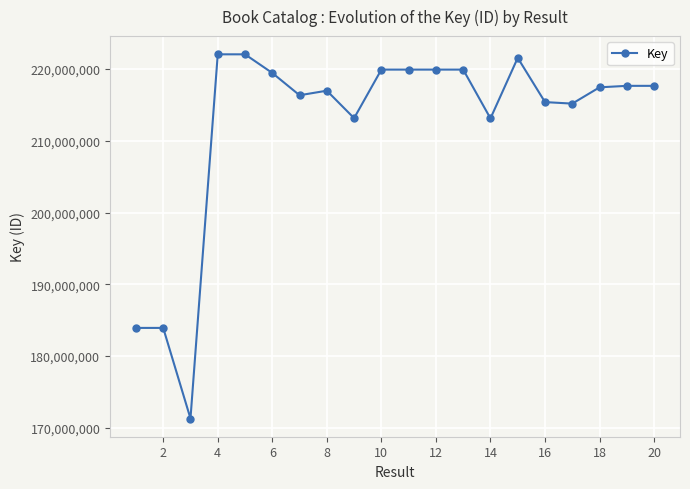

What is the value of the 15th point from the left?

221567543